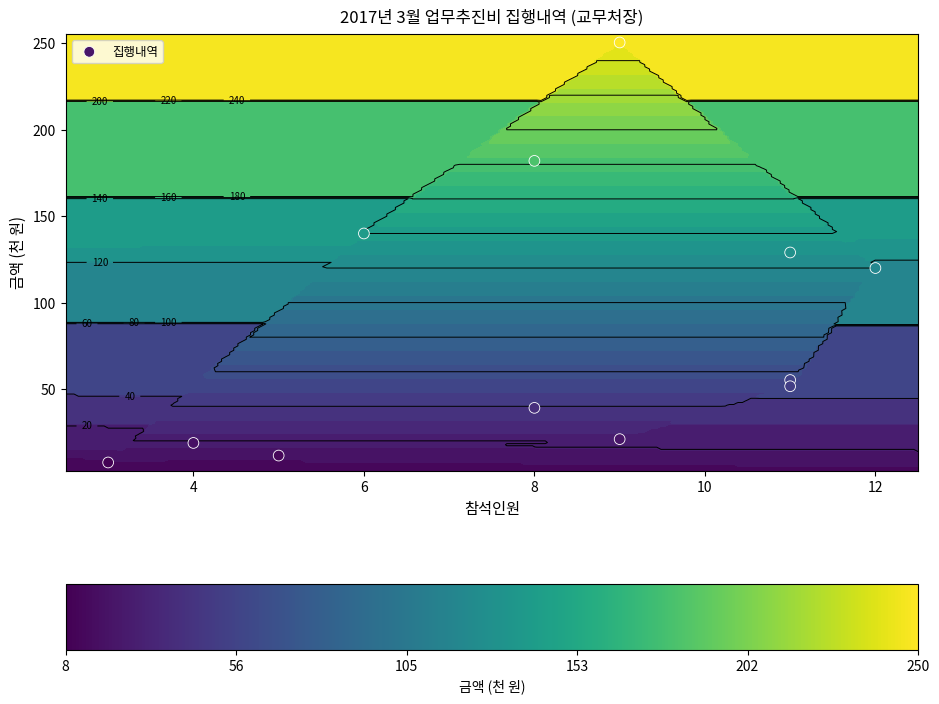

What is the average value?

85.5